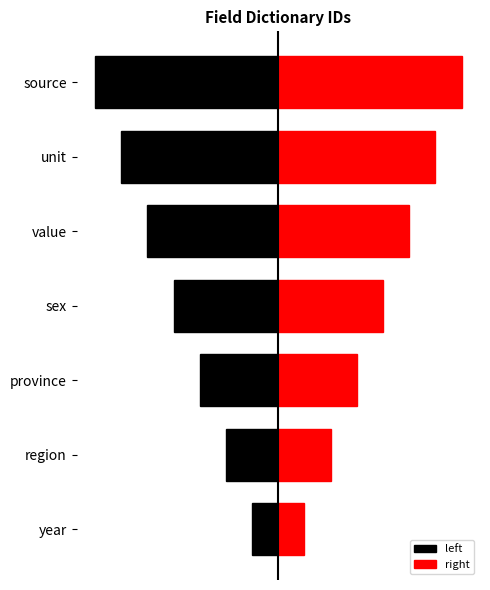

The value of right at value is 2.5. True or false?

True